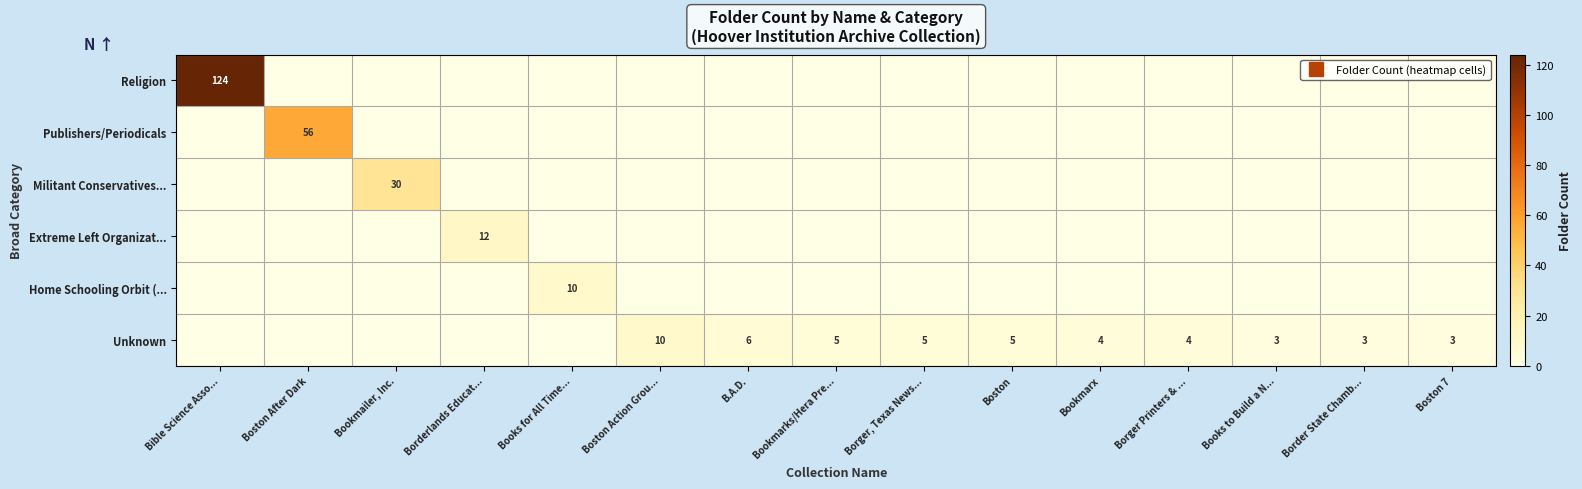

The Extreme Left Organizat... series shows 0 at Bookmailer, Inc.. True or false?

True